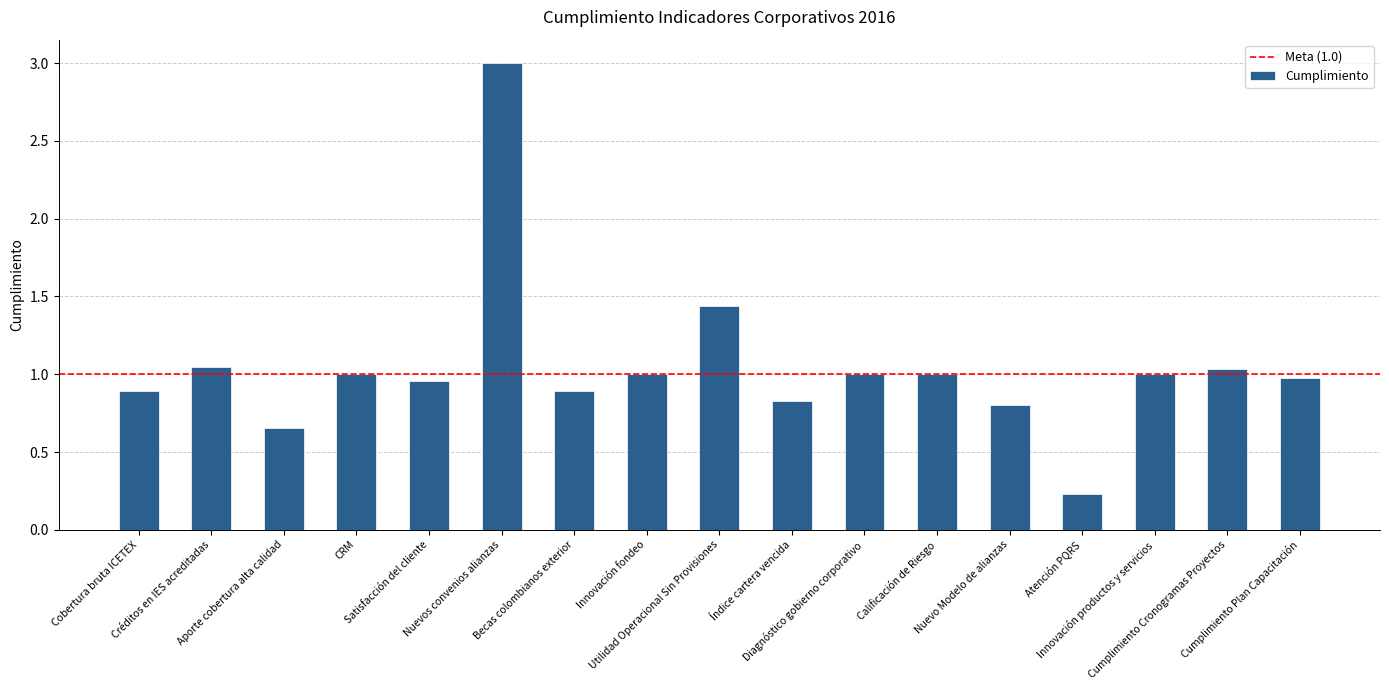

What is the sum of all values?

17.7